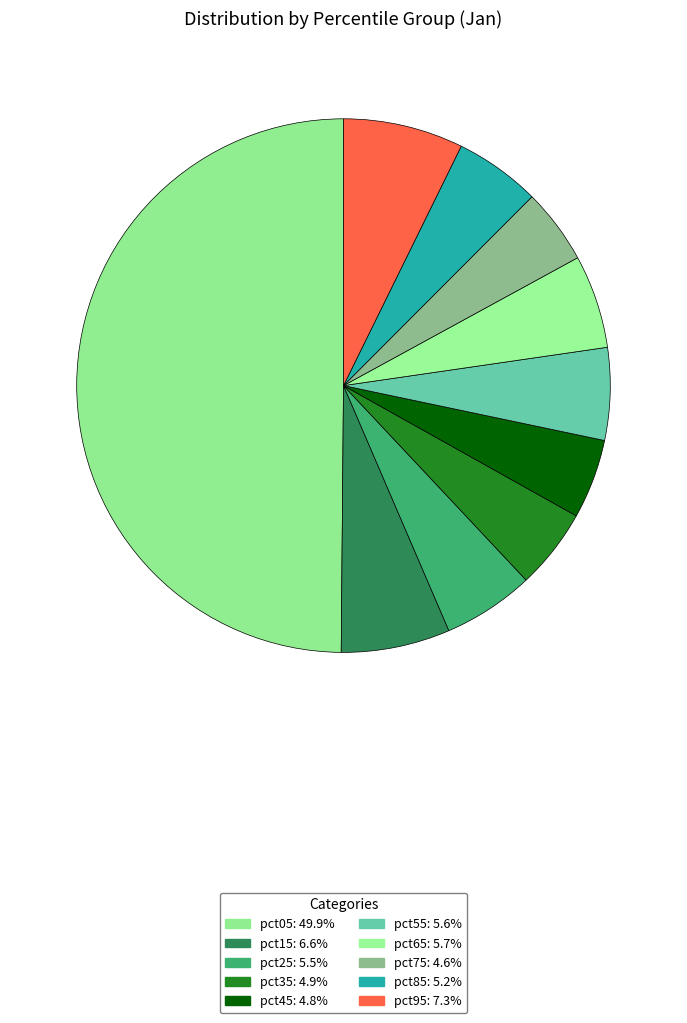

What percentage is the pct85 slice, to the nearest percent?

5%